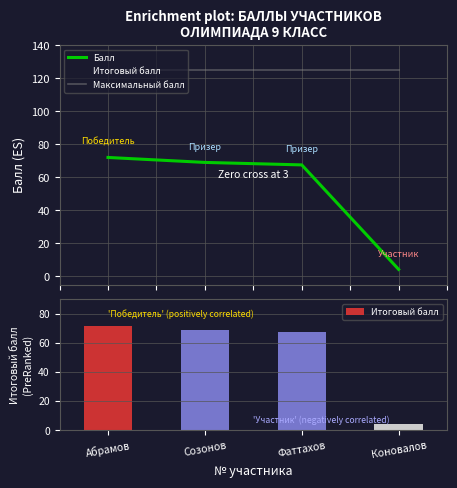

What is the spread (max minus min) of values at Созонов?

56.0